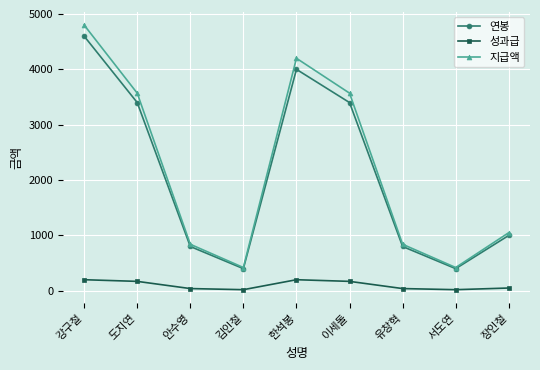

At which category is the sum across all series the highest?

강구철